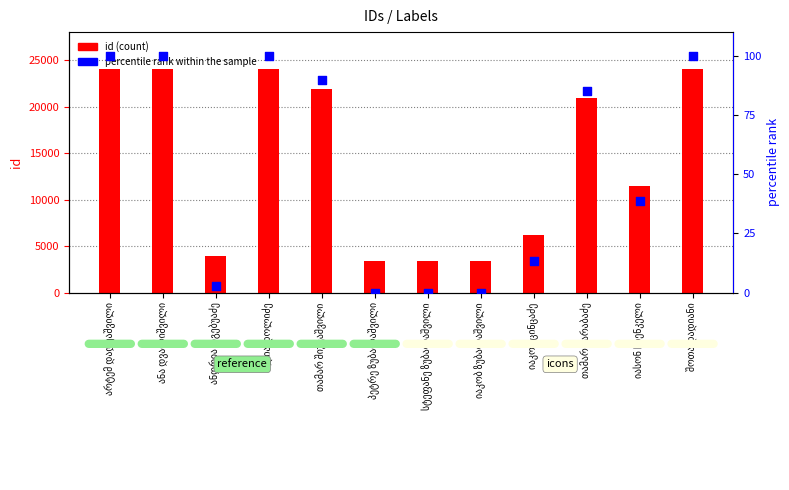

At which category is the sum across all series the highest?

არტემ დადუაშვილი